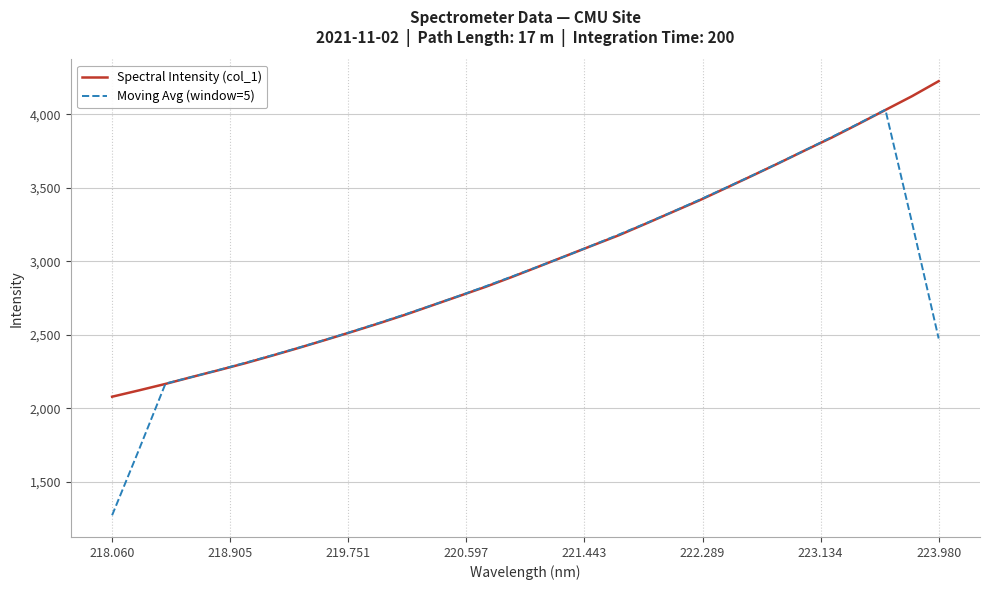

Which series has the widest spread of values?

Moving Avg (window=5)